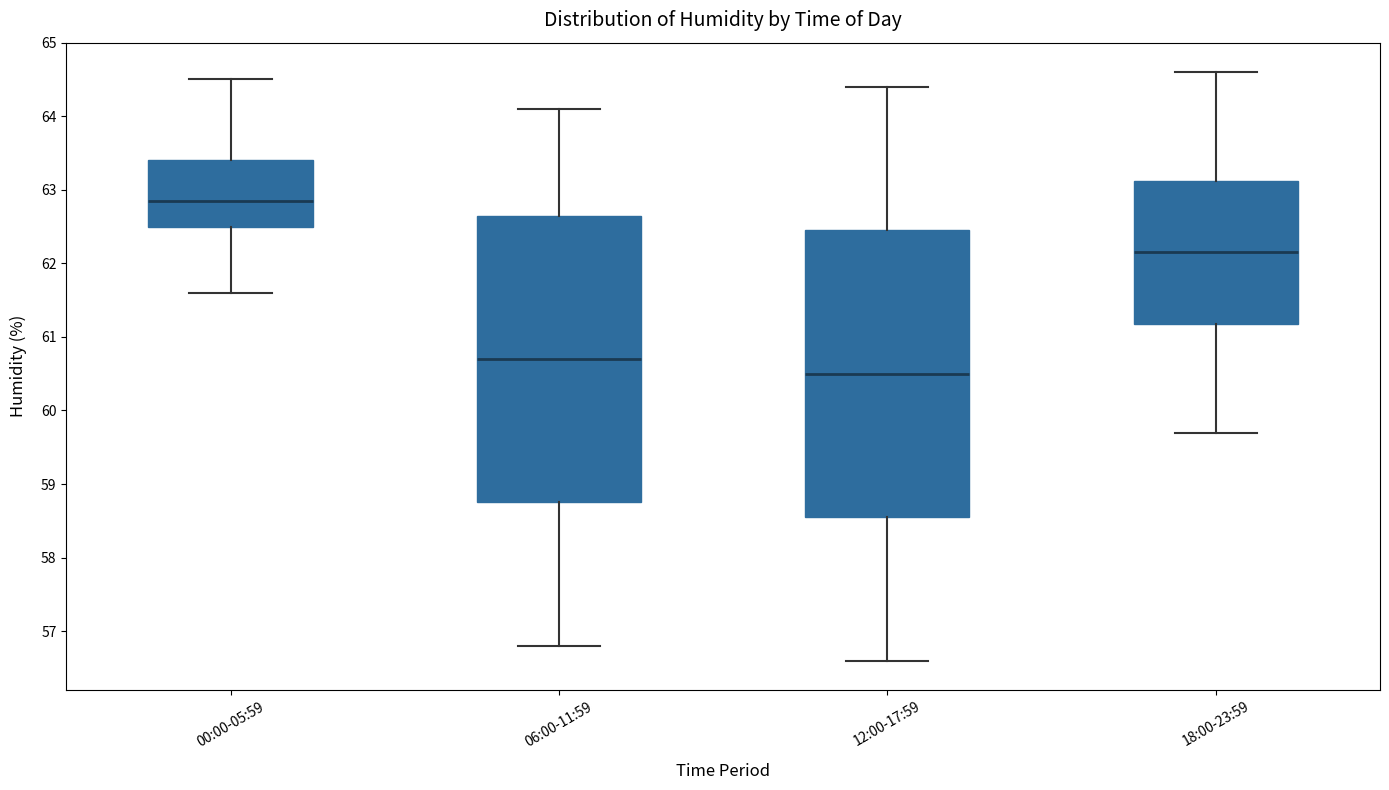

Where does the median line of the box for 00:00-05:59 sit on the y-axis? The values are not printed on the chart, so give them approximately, as read against the axis.

62.9